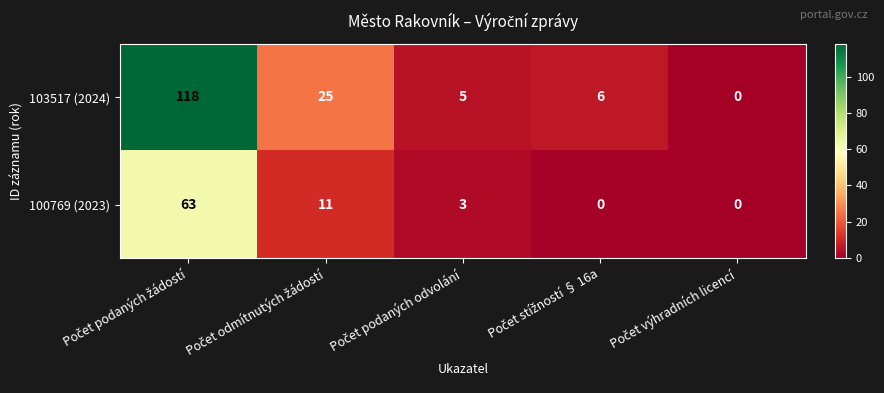

Which series has the largest total across all categories?

103517 (2024)